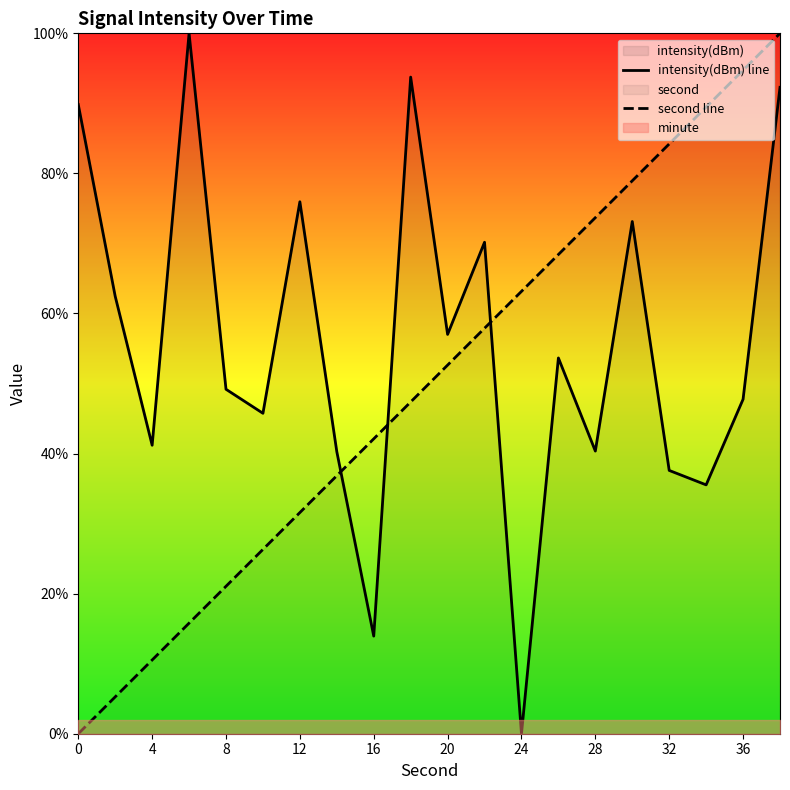

What is the value of the intensity(dBm) line point at the 15th from the left?

40.4